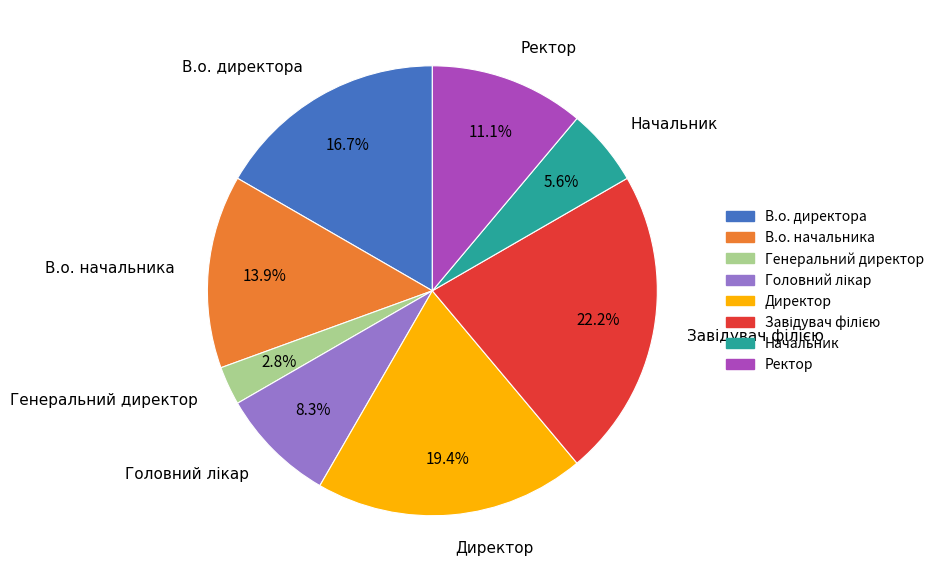

To the nearest percent, what portion does Ректор represent?

11%